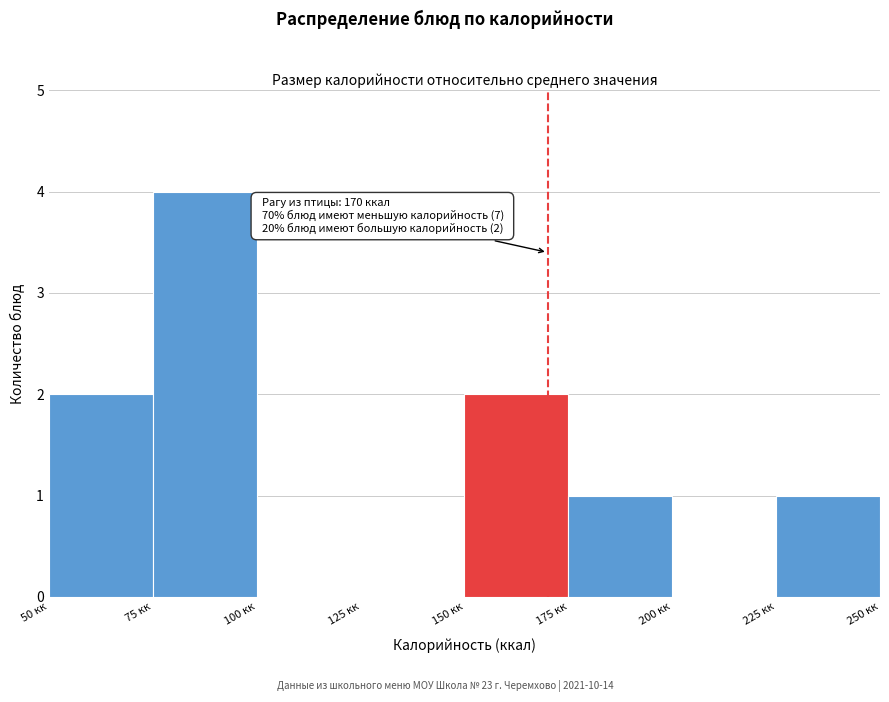

Over which range of the x-axis is the bar tallest?

75 to 100